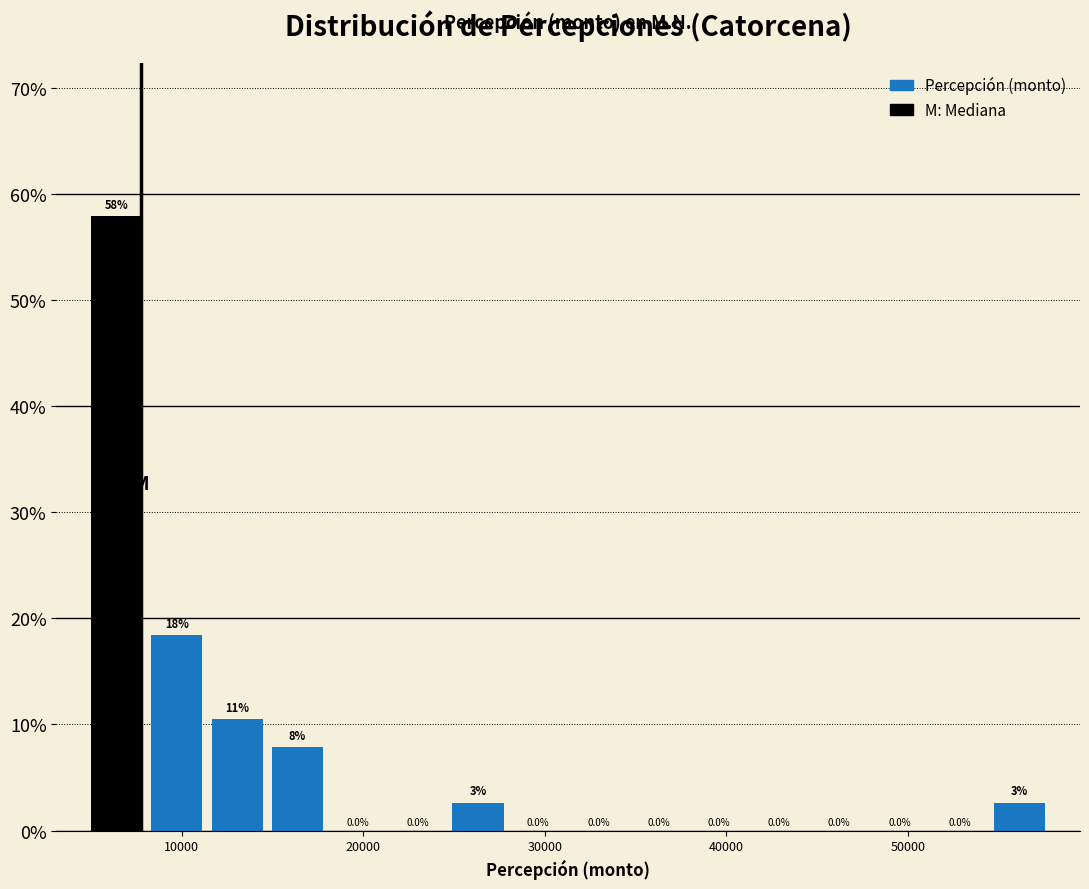

Read against the x-axis, roughly where is the centre of the tallest bar?

6000